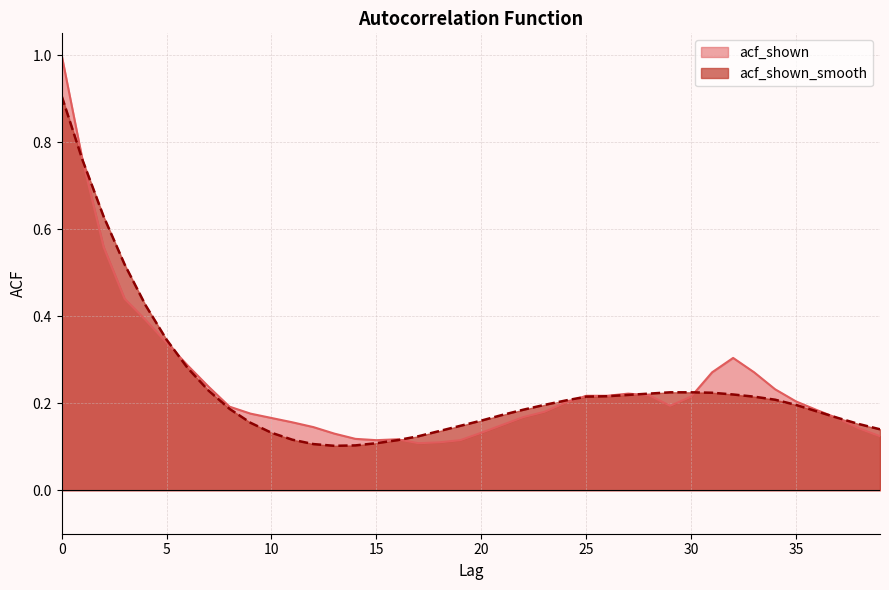

What value does the acf_shown series have at 16?

0.1